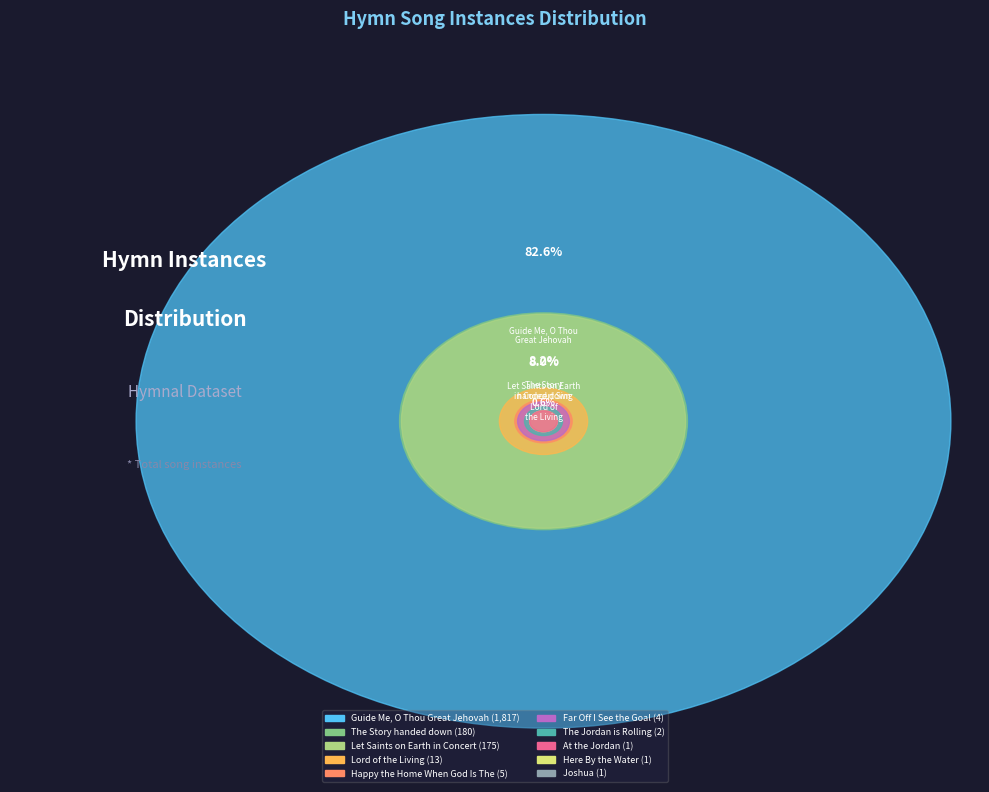

Rank the categories by value from lowest to highest.

At the Jordan, Here By the Water, Joshua, The Jordan is Rolling, Far Off I See the Goal, Happy the Home When God Is There, Lord of the Living, Let Saints on Earth in Concert Sing, The Story handed down, Guide Me, O Thou Great Jehovah